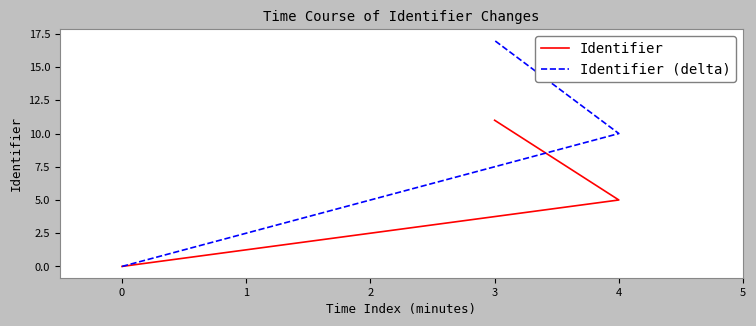

How many lines are shown in the chart?

2